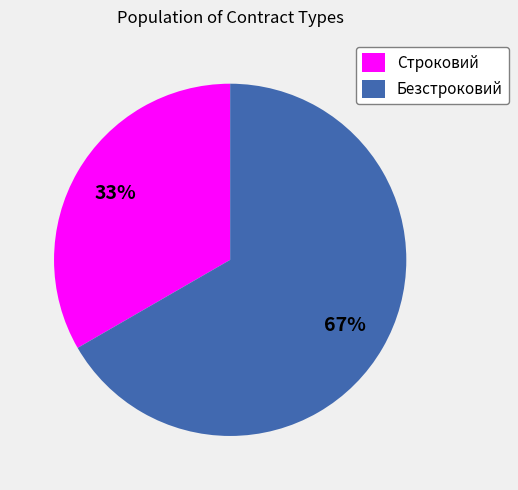

True or false: Строковий accounts for 33% of the total.

True